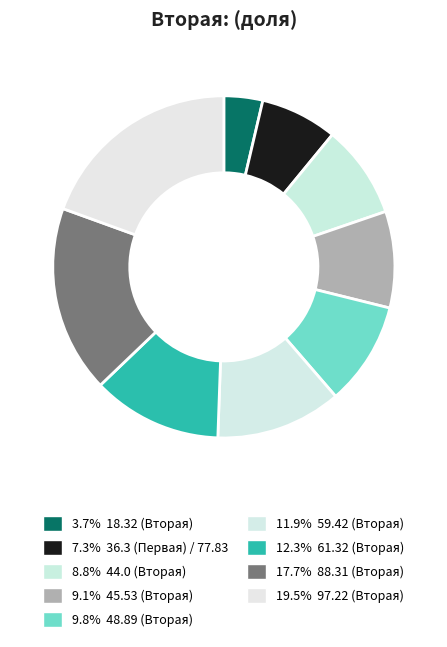

How many slices are in this pie chart?

9